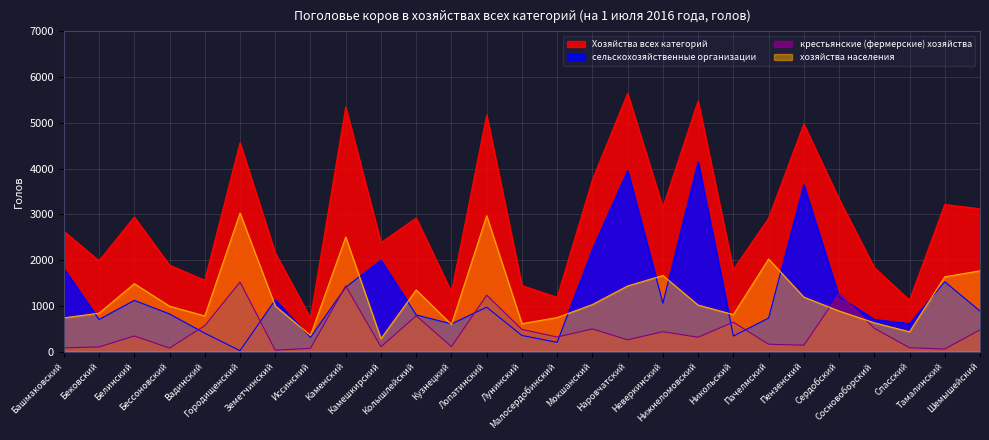

Rank the series at Кузнецкий from highest to lowest value.

Хозяйства всех категорий, сельскохозяйственные организации, хозяйства населения, крестьянские (фермерские) хозяйства